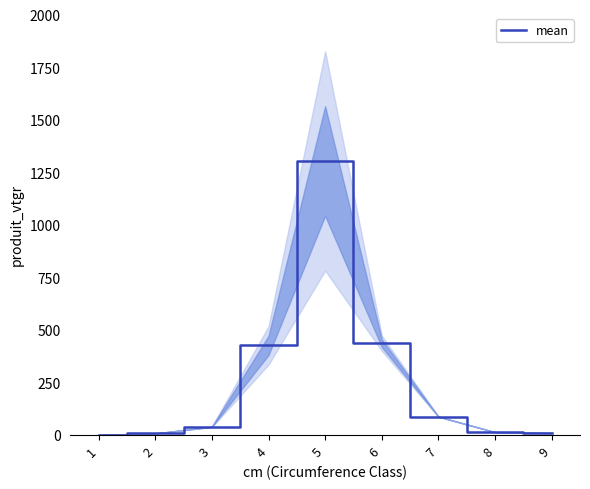

What is the greatest value displayed?

1303.7